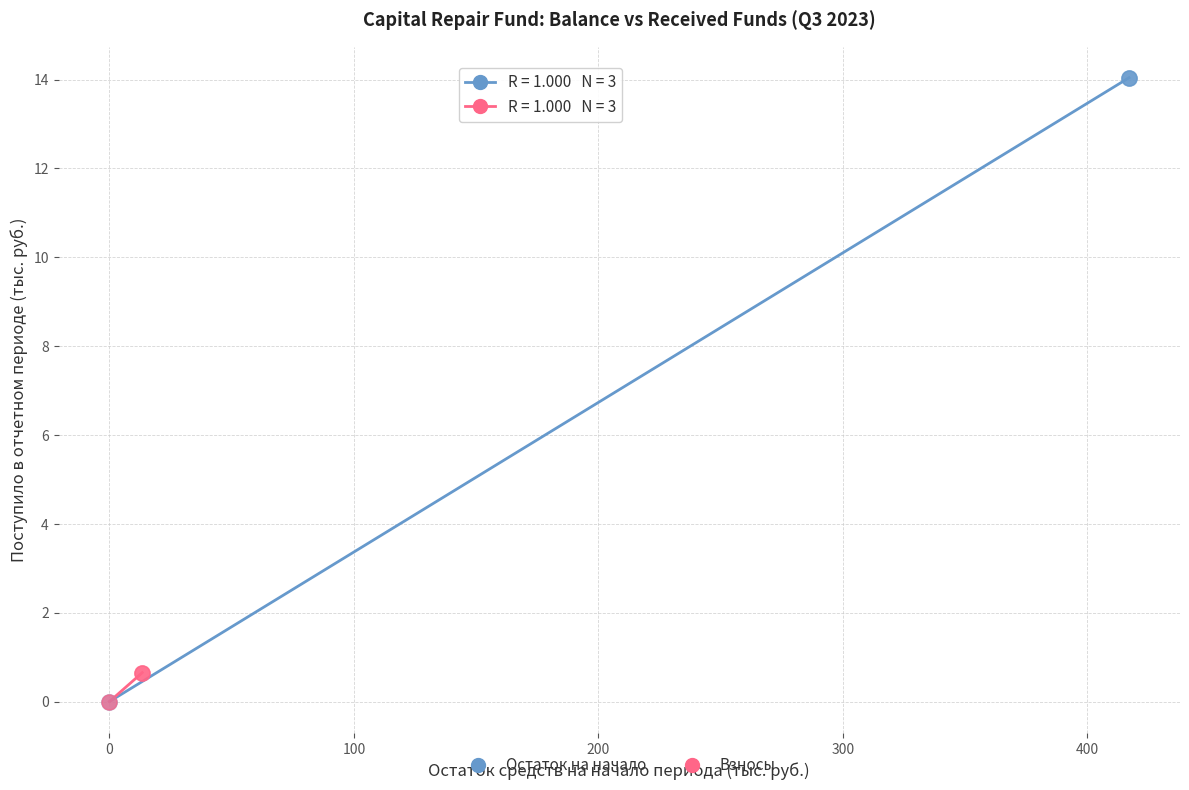

Which series has the largest Y range (max minus min)?

Остаток на начало